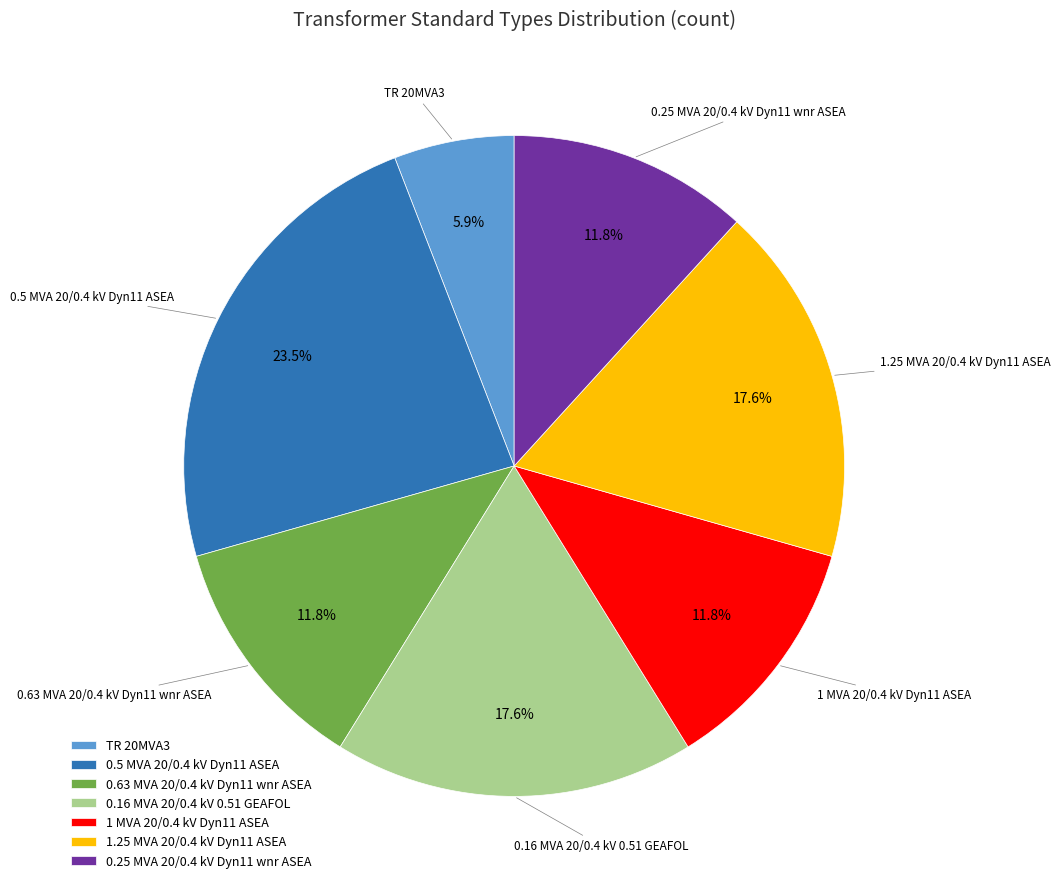

What is the ratio of the value at 0.5 MVA 20/0.4 kV Dyn11 ASEA to the value at 0.63 MVA 20/0.4 kV Dyn11 wnr ASEA?

2.0